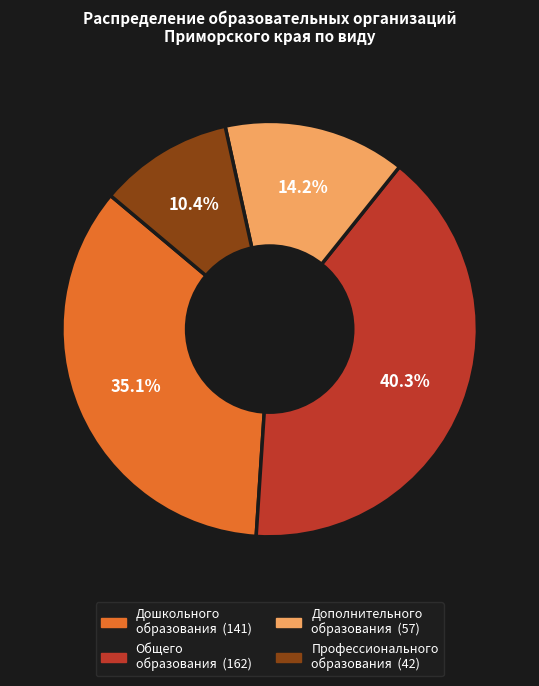

How many slices are in this pie chart?

4